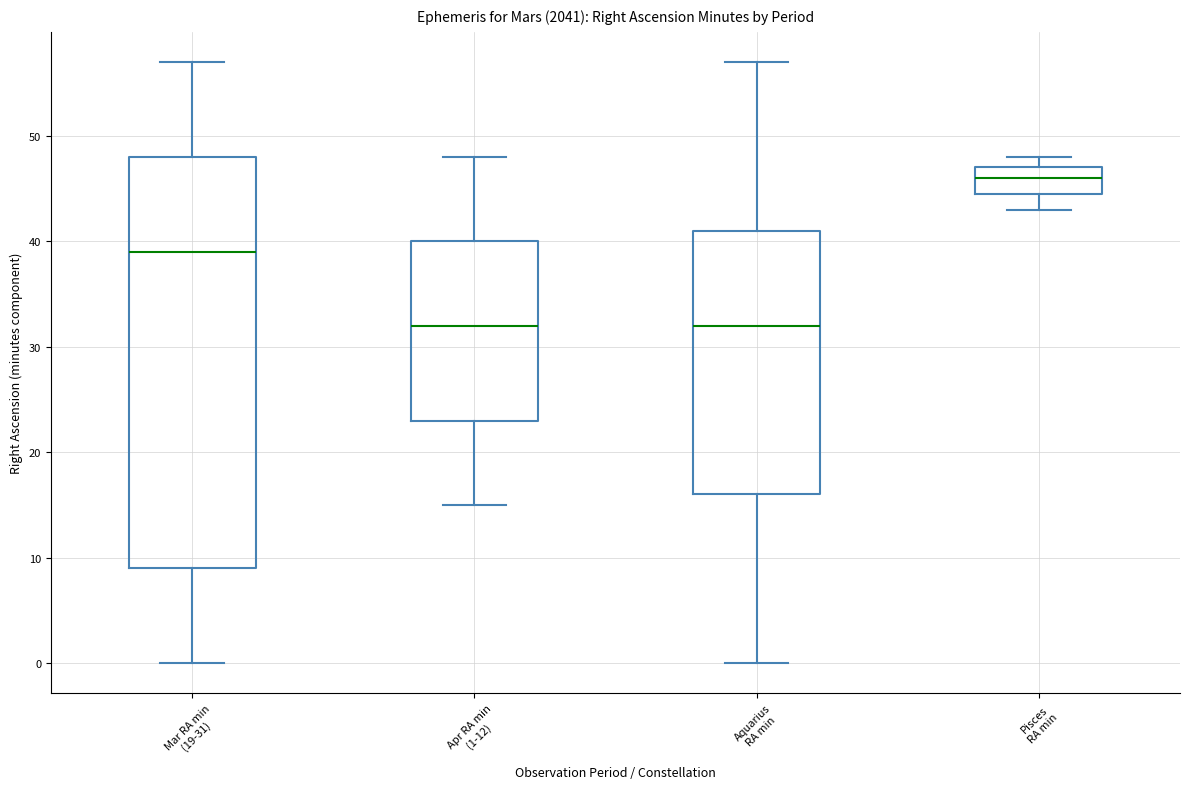

Reading left to right, transcribe this box plot: for each box, give where its median line is, the range the box spans, and where its two whiskers end, as read against the y-axis. The values are not printed on the chart, so give them approximately, as read against the axis.

Mar RA min (19-31): median 39, box 9 to 48, whiskers 0 to 57
Apr RA min (1-12): median 32, box 23 to 40, whiskers 15 to 48
Aquarius RA min: median 32, box 16 to 41, whiskers 0 to 57
Pisces RA min: median 46, box 45 to 47, whiskers 43 to 48